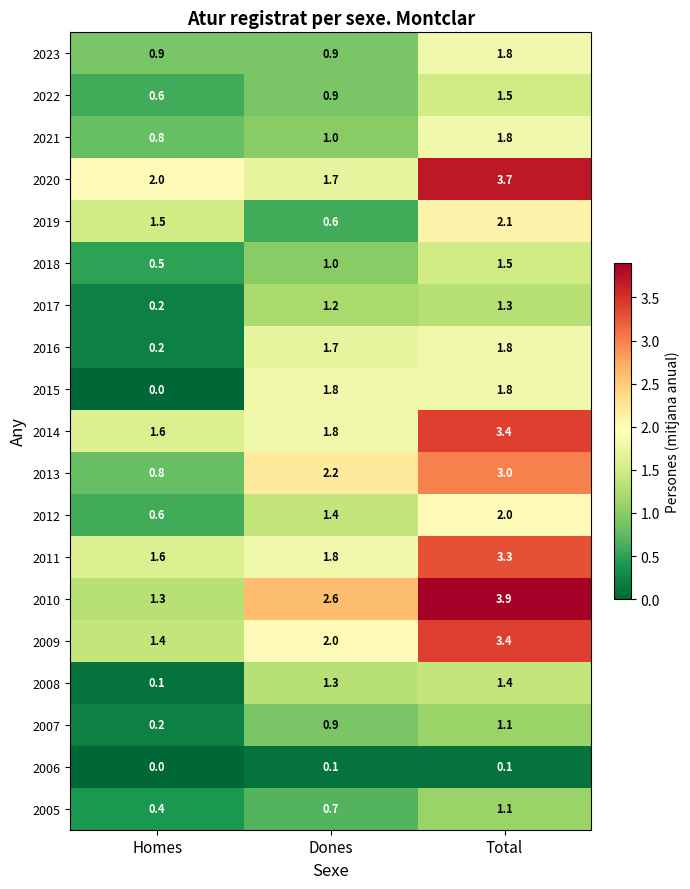

What is the average value of the 2017 series?

0.9